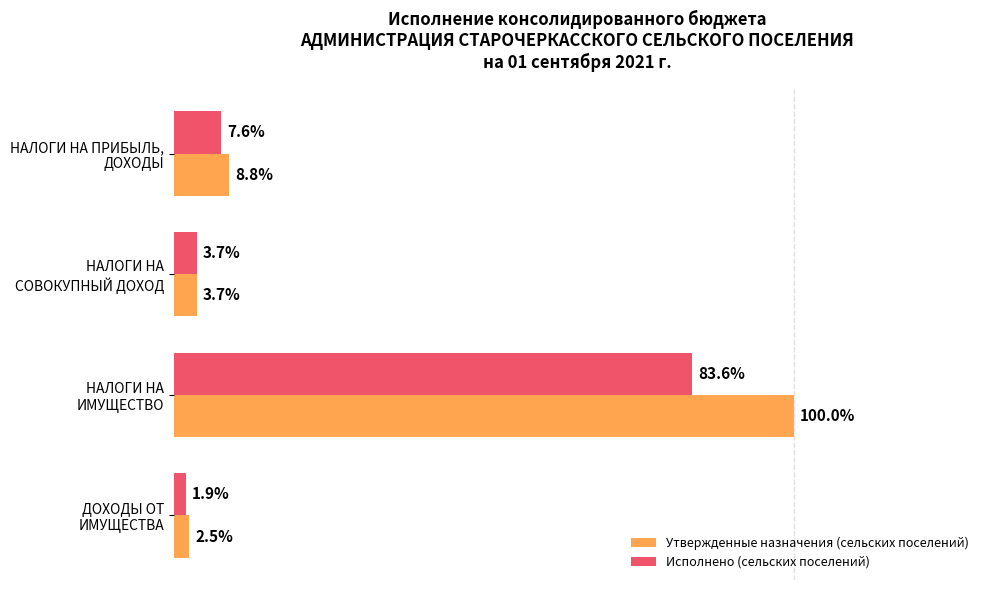

Which series has the largest total across all categories?

Утвержденные назначения (сельских поселений)